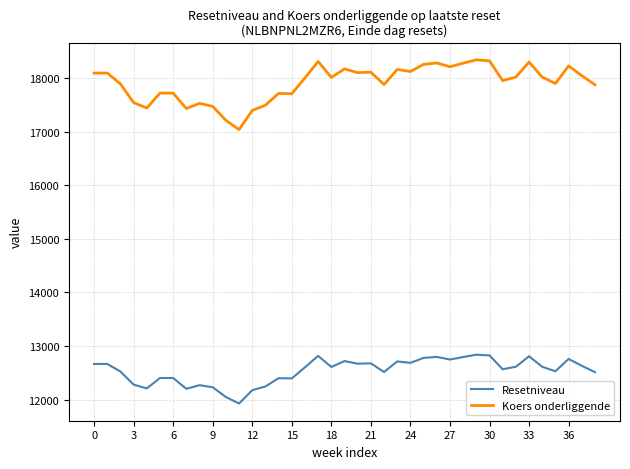

Rank the series by their average value, from lowest to highest.

Resetniveau, Koers onderliggende